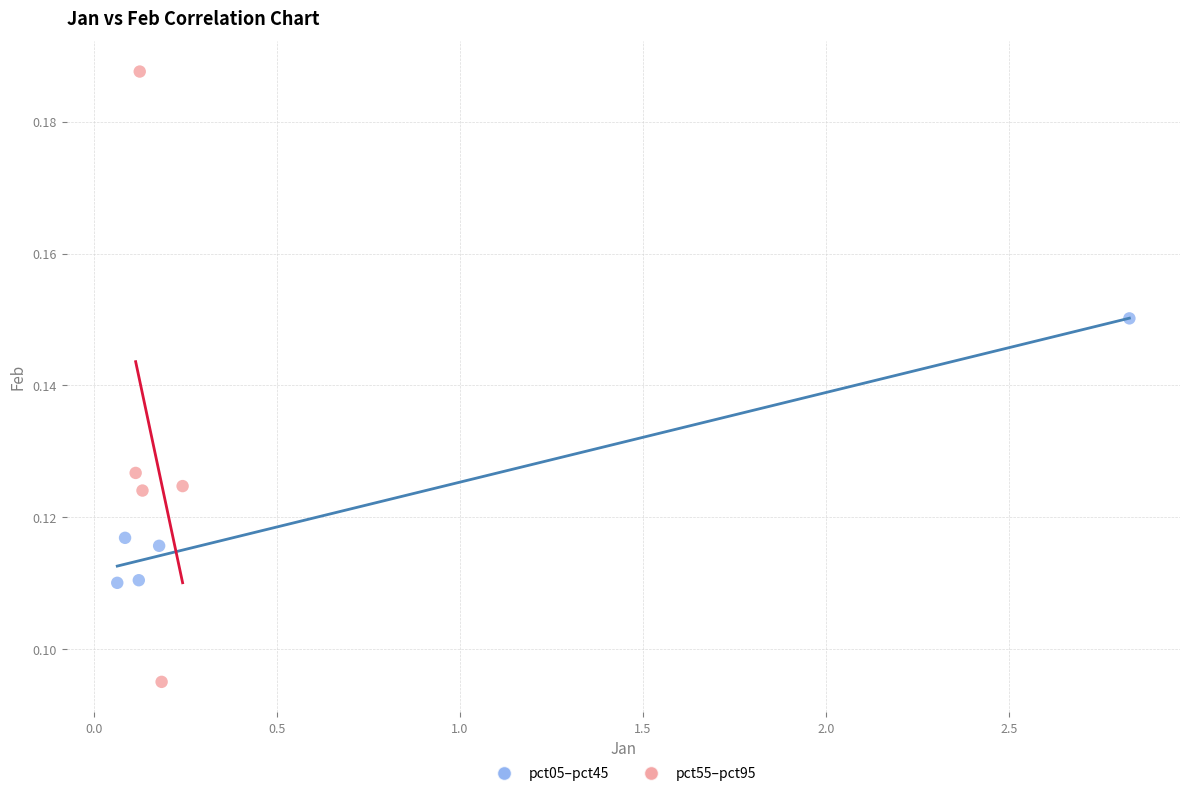

Which series contains the lowest Y value?

pct55–pct95